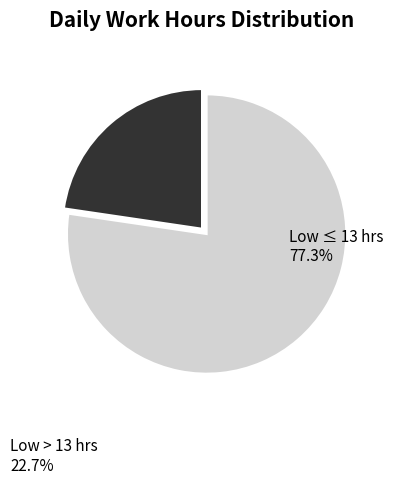

How many slices are in this pie chart?

2